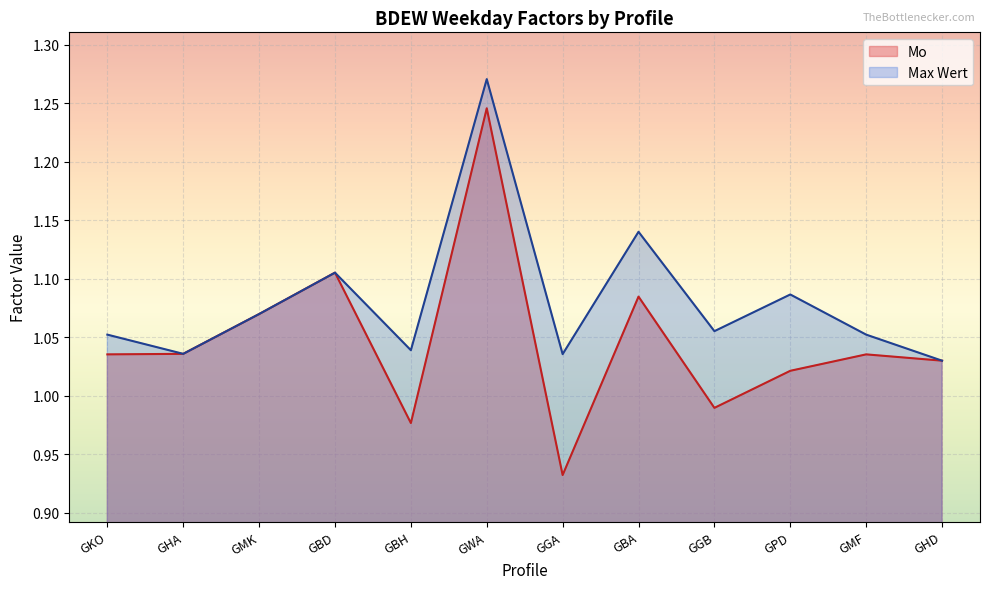

The value of Mo at GMF is 1.0. True or false?

True